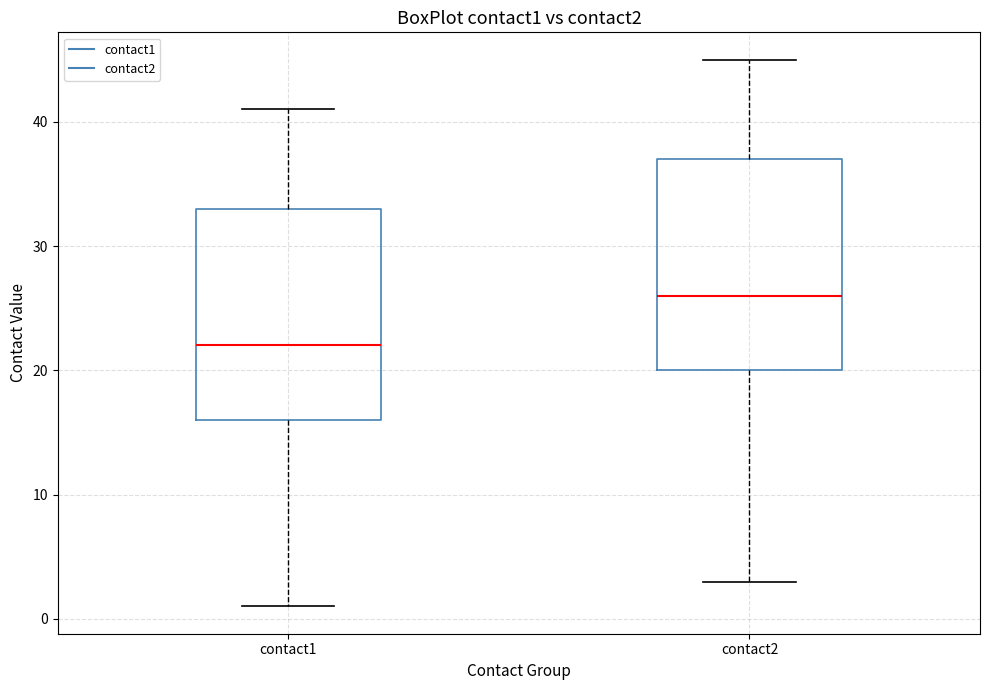

Reading left to right, read every box against the y-axis: the position of its median line, the range the box covers, and the ends of its whiskers. The values are not printed on the chart, so give them approximately, as read against the axis.

contact1: median 22, box 16 to 33, whiskers 1 to 41
contact2: median 26, box 20 to 37, whiskers 3 to 45